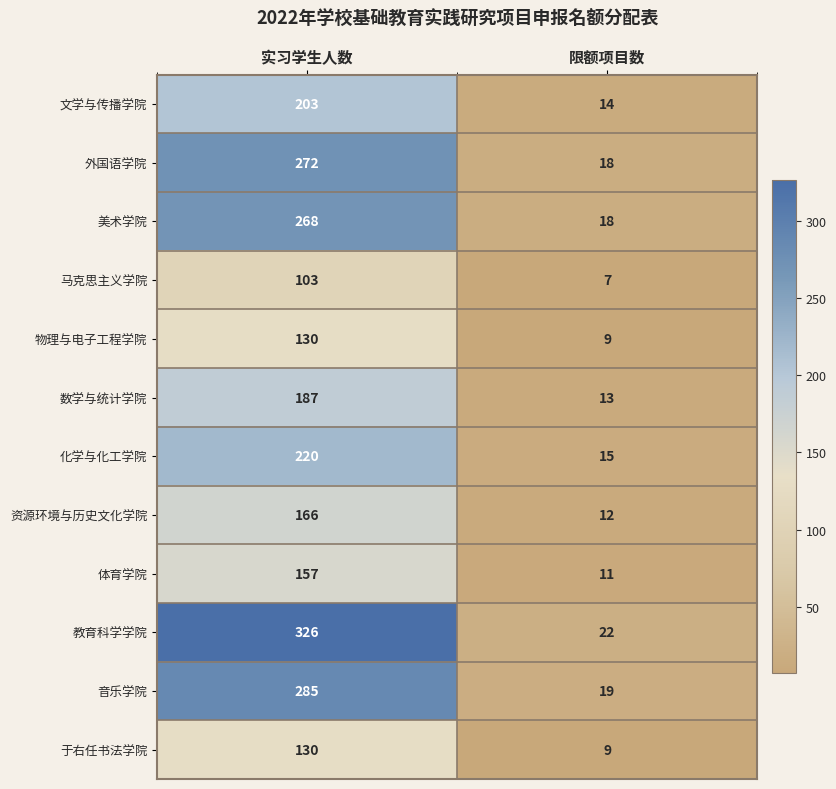

What is the spread (max minus min) of values at 实习学生人数?

223